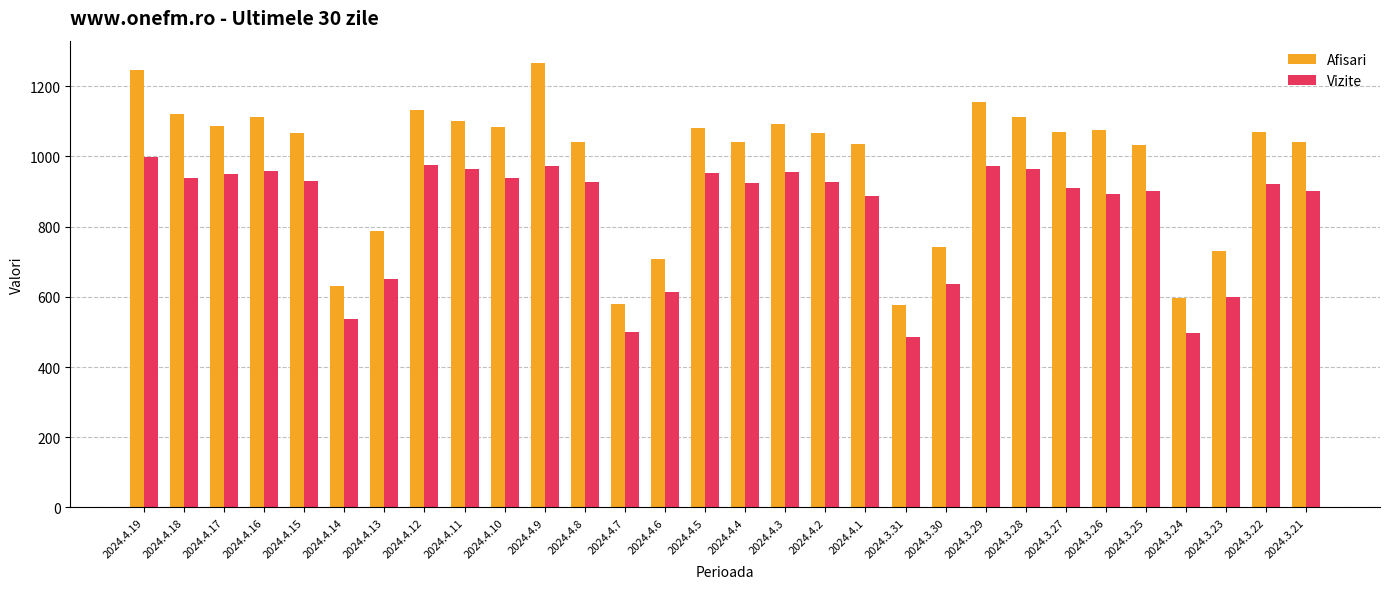

At which label does Afisari reach its peak?

2024.4.9